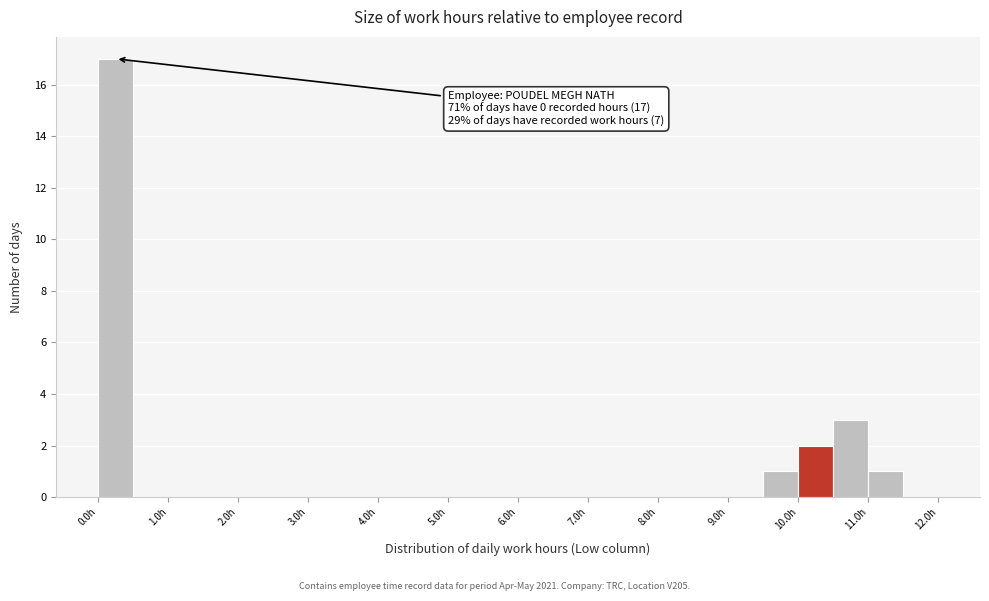

Over which range of the x-axis is the bar tallest?

0.0 to 0.5